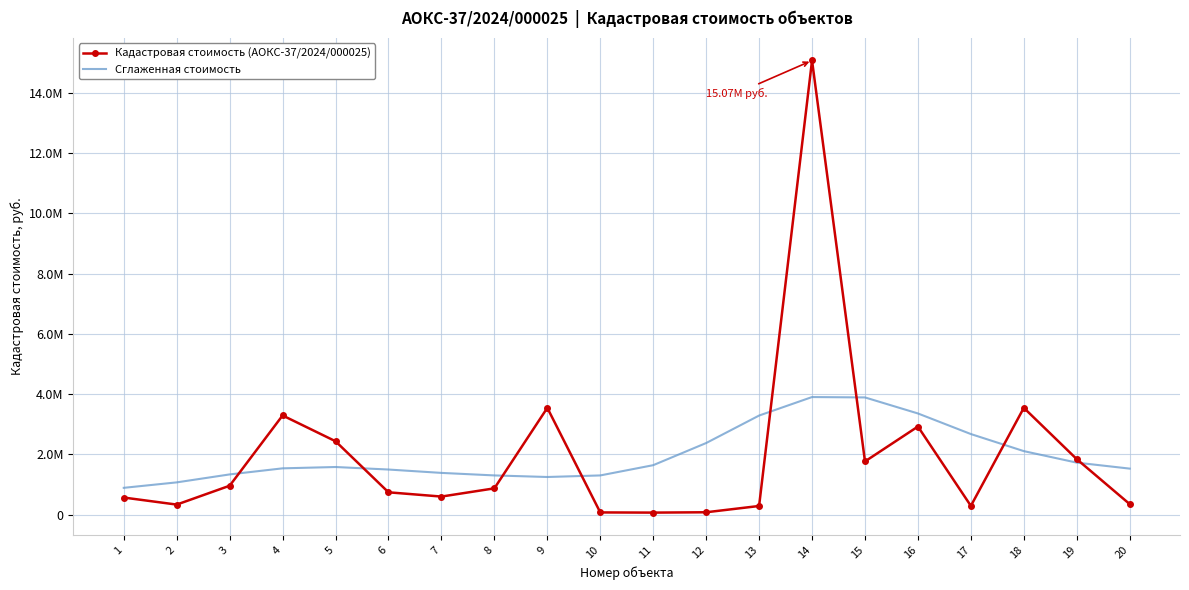

At how many categories does at least one series exceed 14820428?

1